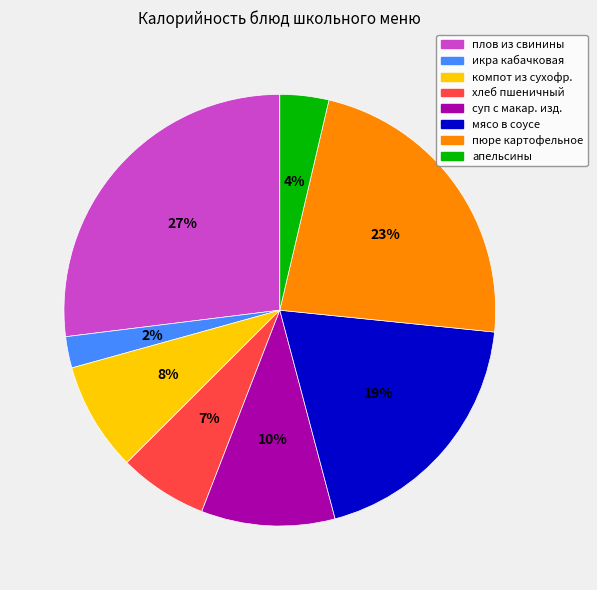

To the nearest percent, what percentage of the pie is икра кабачковая?

2%